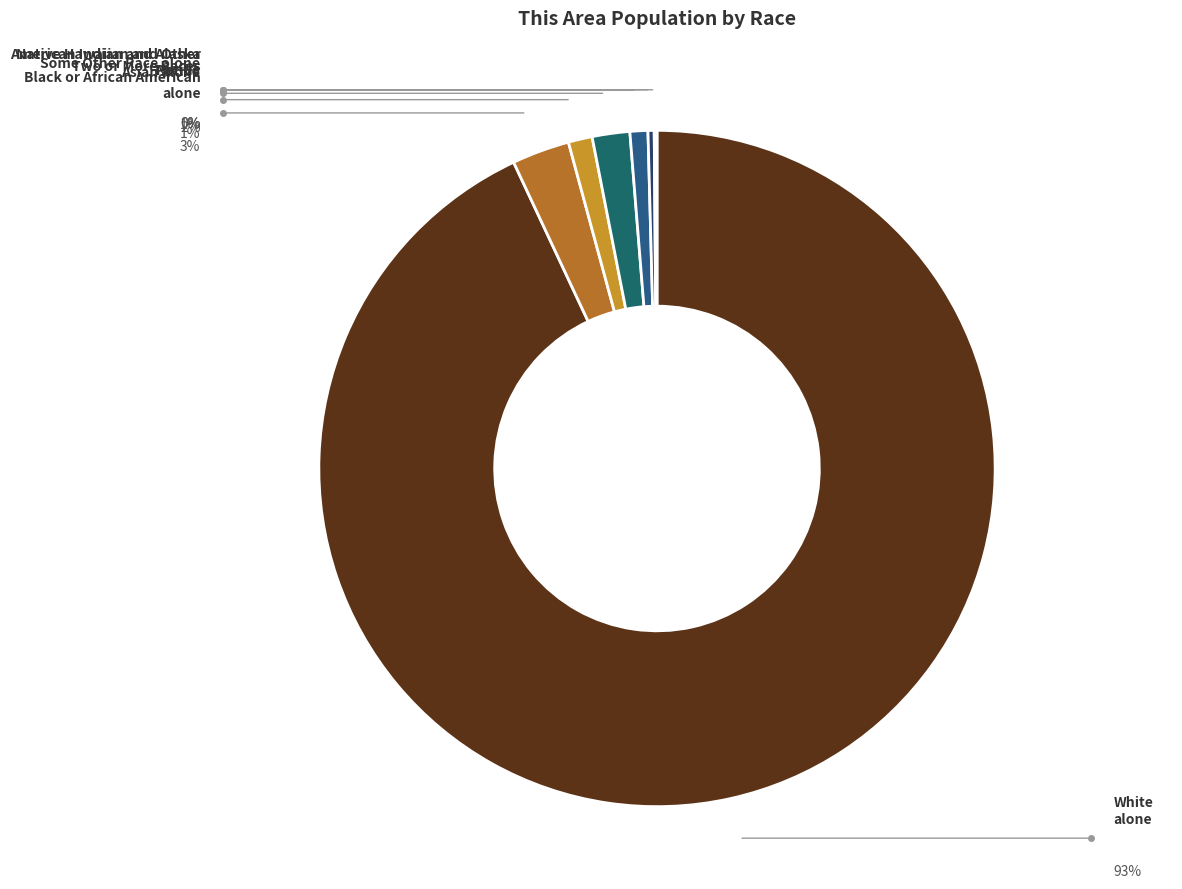

Rank the categories by value from highest to lowest.

White alone, Black or African American alone, Two or More Races, Asian alone, Some Other Race alone, American Indian and Alaska Native, Native Hawaiian and Other Pacific